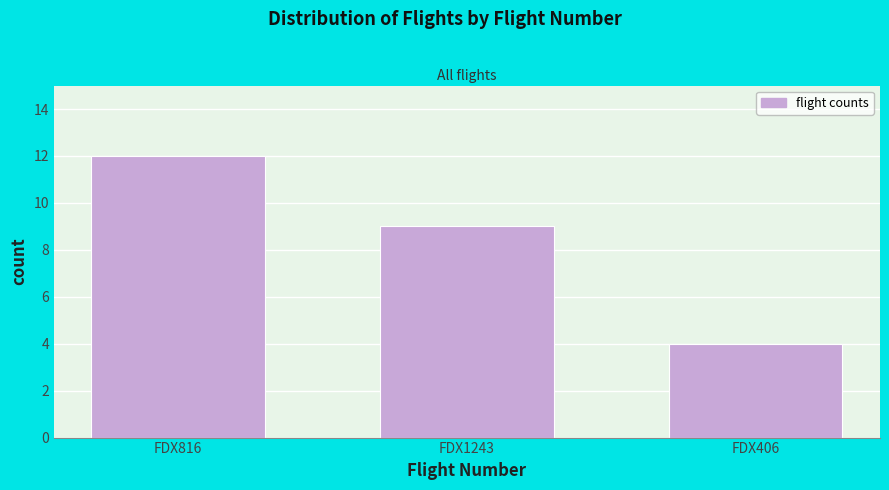

Reading left to right, what are all the values shown in this chart?

FDX816=12	FDX1243=9	FDX406=4